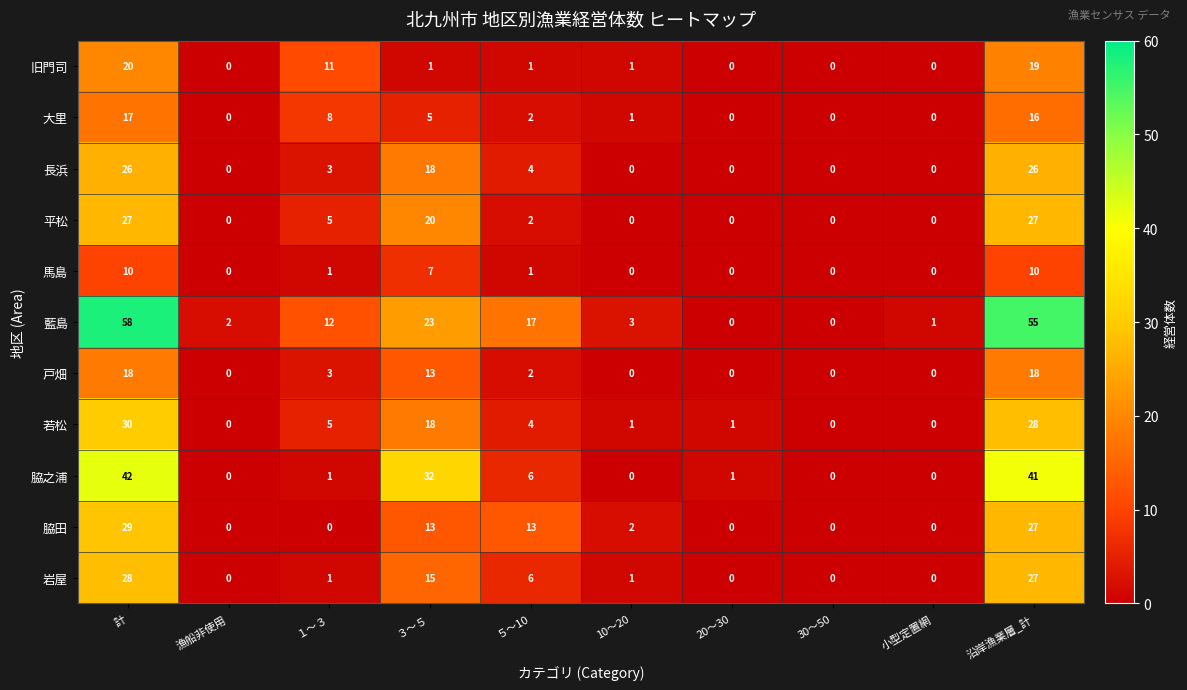

Is it true that 平松 equals 0 at 小型定置網?

True